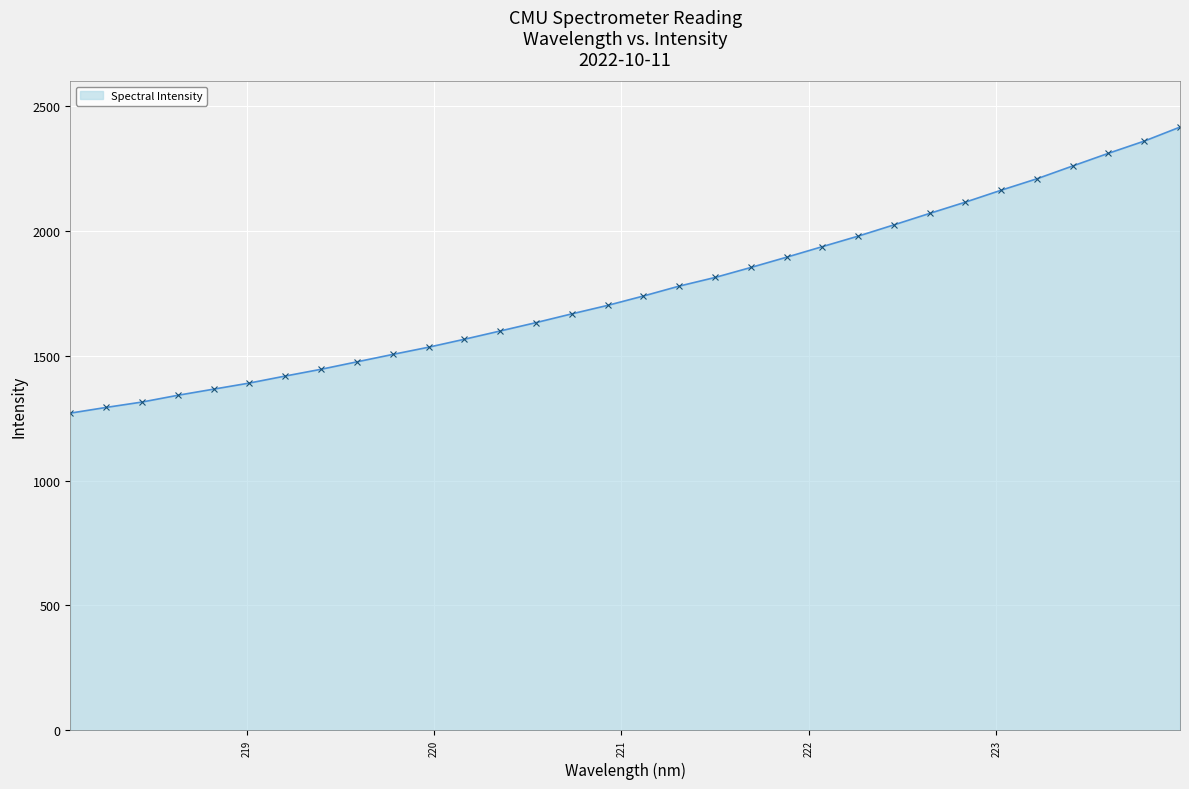

What is the sum of all values?

56461.5